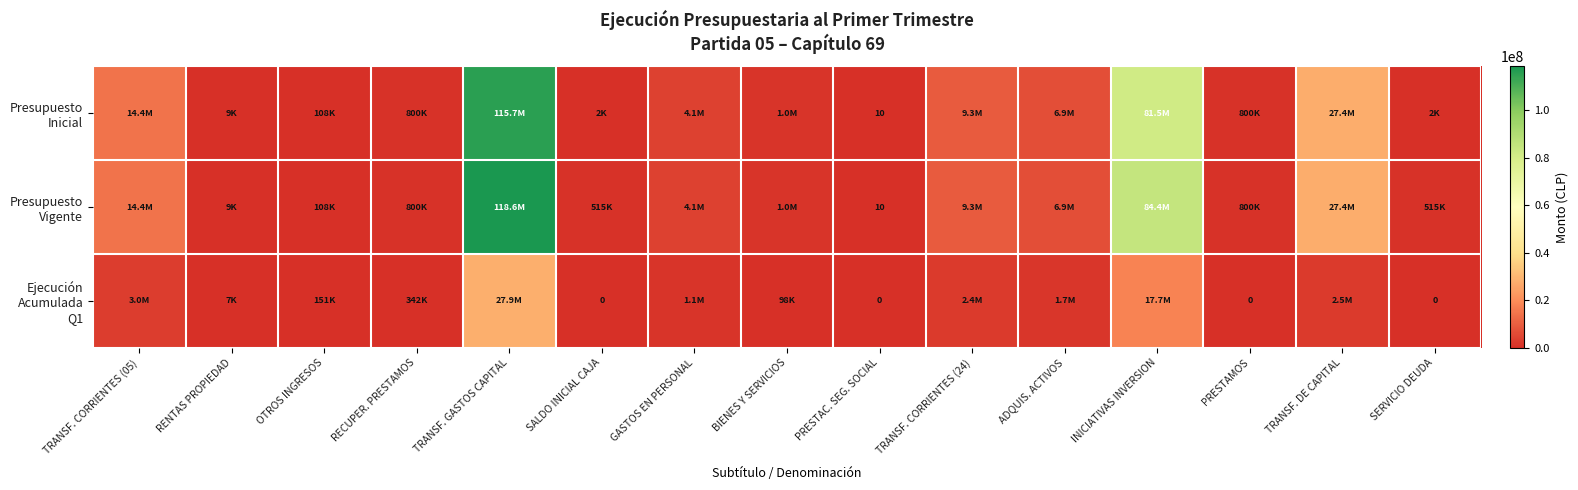

At which label does Presupuesto Vigente first exceed 1034340?

TRANSF. CORRIENTES (05)